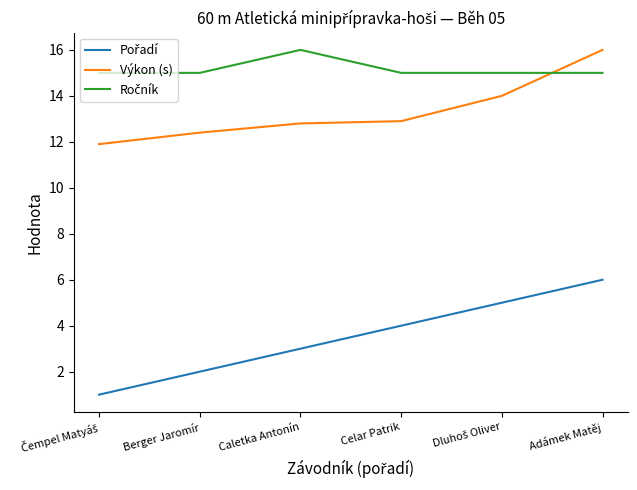

At which category is the sum across all series the highest?

Adámek Matěj